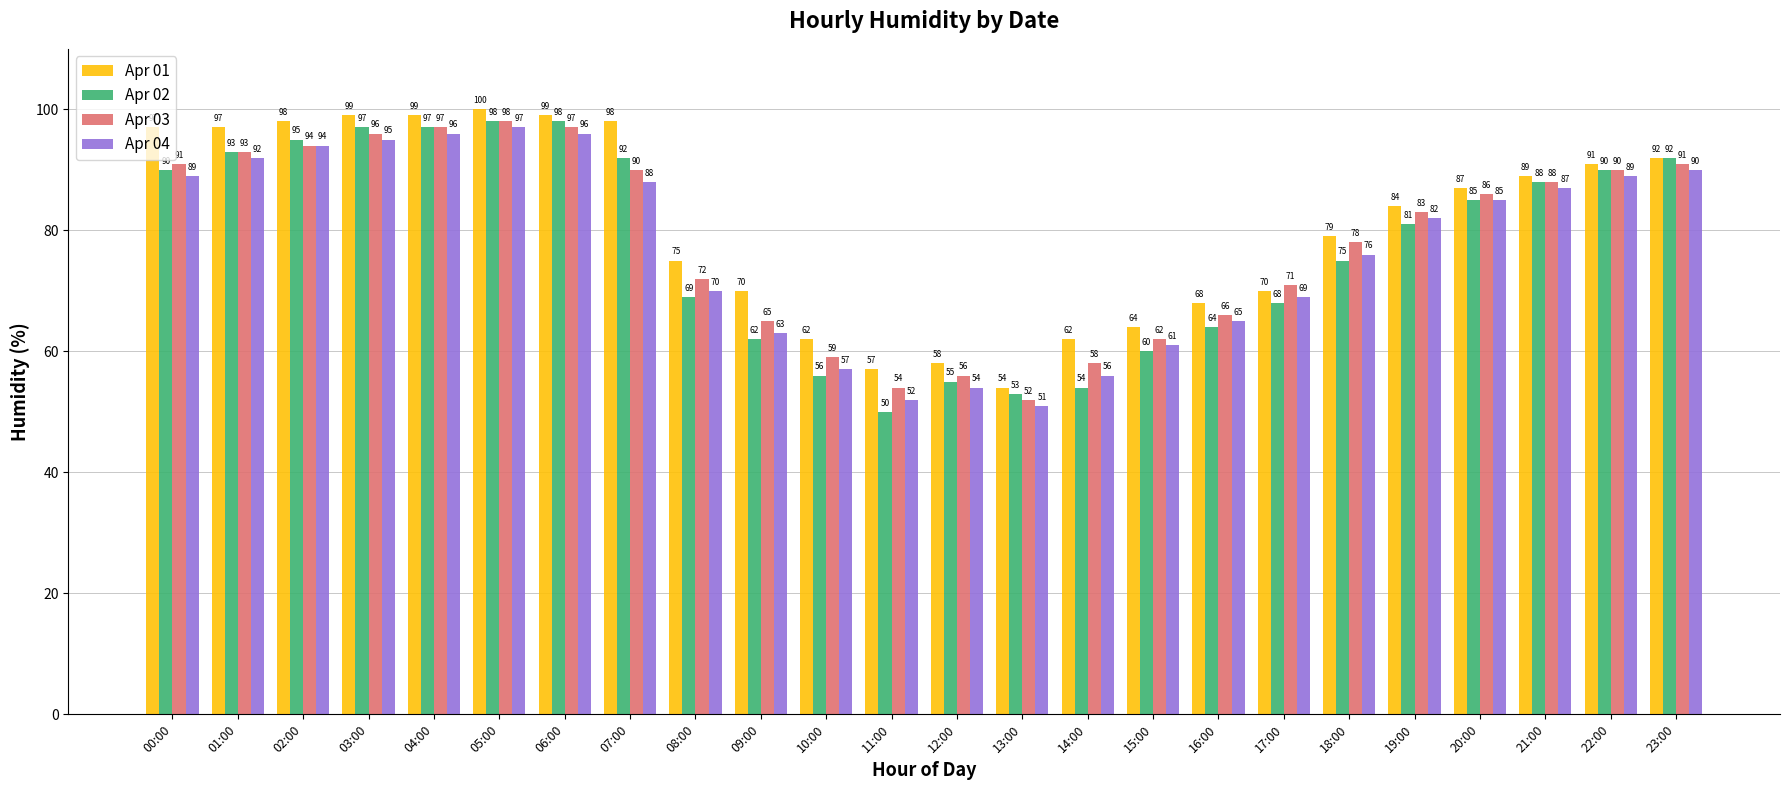

What is the total value across all series at 08:00?

286